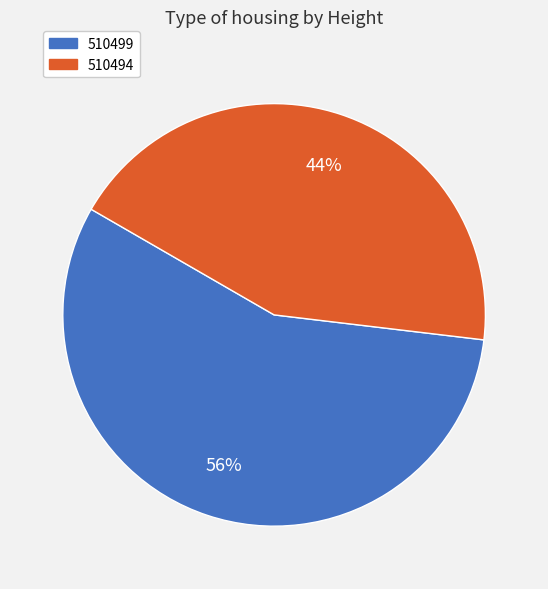

To the nearest percent, what portion does 510499 represent?

56%